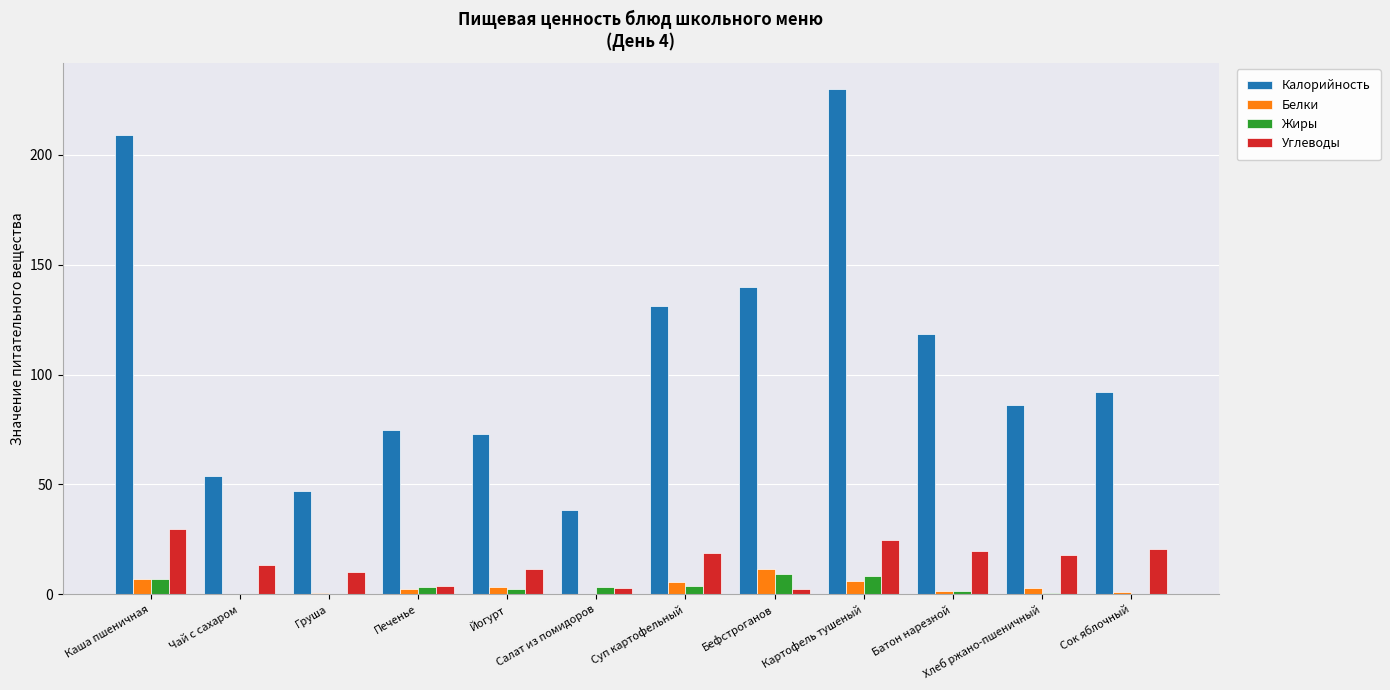

At which label does Белки reach its peak?

Бефстроганов